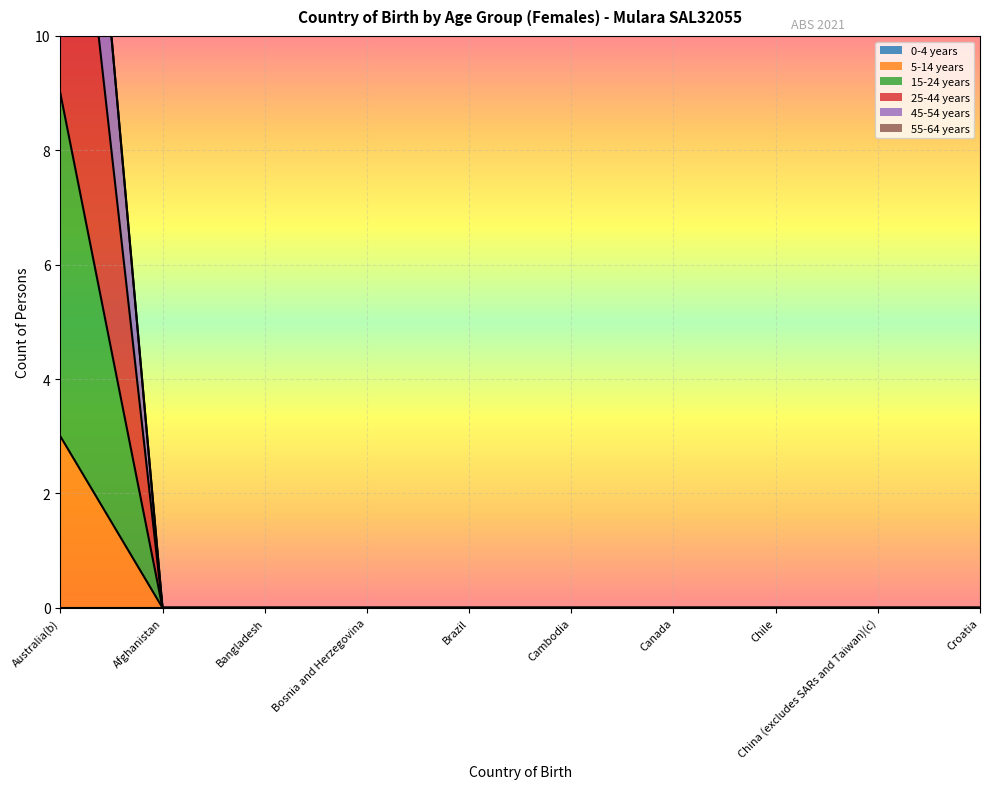

The value of 5-14 years at Afghanistan is 1. True or false?

False